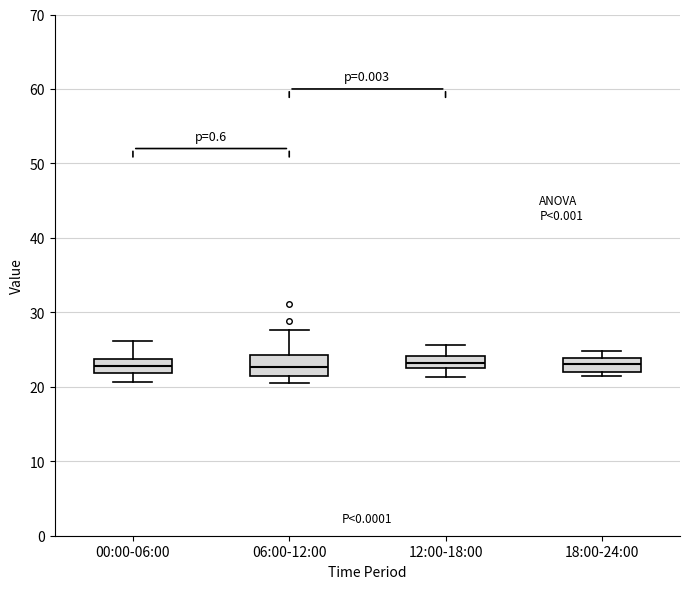

Reading left to right, read every box against the y-axis: the position of its median line, the range the box covers, and the ends of its whiskers. The values are not printed on the chart, so give them approximately, as read against the axis.

00:00-06:00: median 23, box 22 to 24, whiskers 21 to 26
06:00-12:00: median 23, box 21 to 24, whiskers 21 (just below the box's lower edge) to 28
12:00-18:00: median 23, box 22 to 24, whiskers 21 to 26
18:00-24:00: median 23, box 22 to 24, whiskers 21 to 25